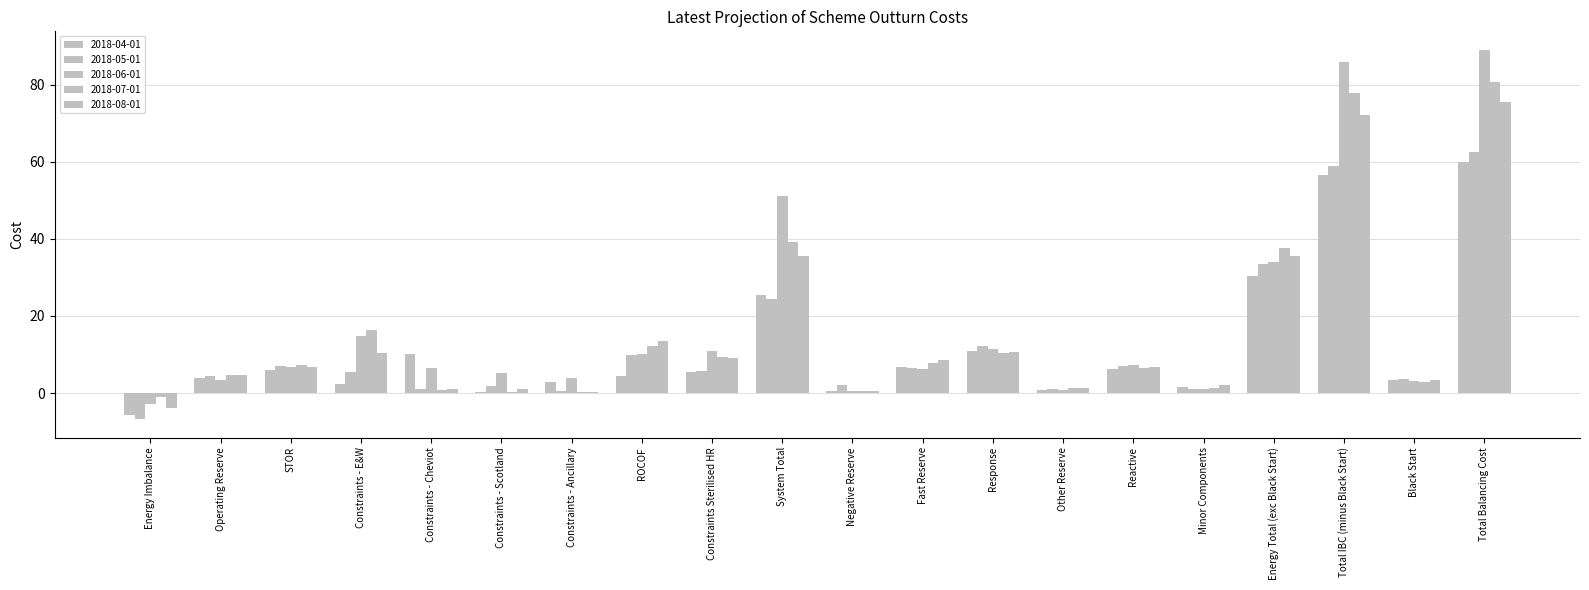

Reading left to right, extract all data points from this chart.

2018-04-01: -5.7	3.9	6.1	2.2	10.0	0.3	2.7	4.5	5.6	25.4	0.4	6.6	11.0	0.8	6.3	1.6	30.3	56.5	3.4	59.8
2018-05-01: -6.8	4.3	7.0	5.6	1.0	1.8	0.6	9.8	5.7	24.5	2.1	6.6	12.2	0.9	7.0	1.0	33.5	59.0	3.7	62.6
2018-06-01: -2.8	3.4	6.6	14.7	6.4	5.1	3.8	10.1	11.0	51.1	0.4	6.2	11.4	0.8	7.4	1.2	33.9	85.8	3.2	89.0
2018-07-01: -1.1	4.6	7.4	16.4	0.7	0.2	0.2	12.1	9.5	39.1	0.6	7.8	10.5	1.2	6.6	1.2	37.5	77.8	2.9	80.6
2018-08-01: -3.9	4.6	6.7	10.4	1.1	1.0	0.3	13.5	9.0	35.4	0.4	8.5	10.6	1.2	6.7	2.0	35.5	72.1	3.4	75.5